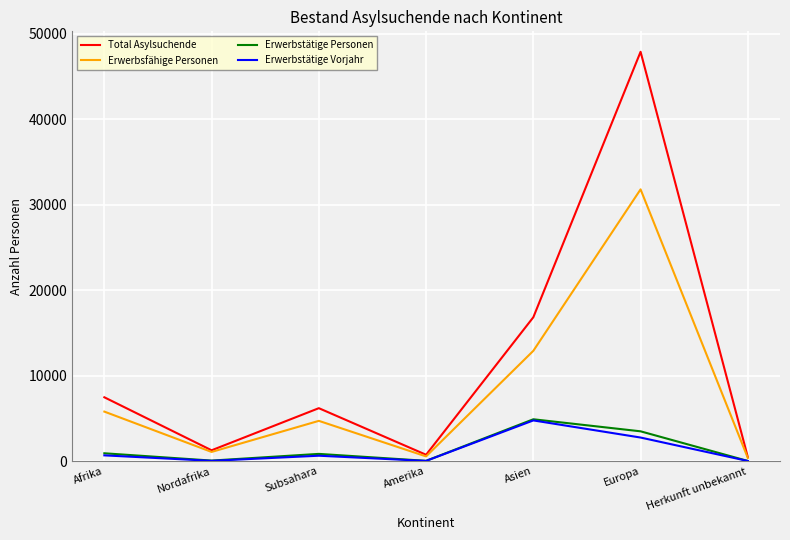

Which label corresponds to the largest value in the chart?

Europa